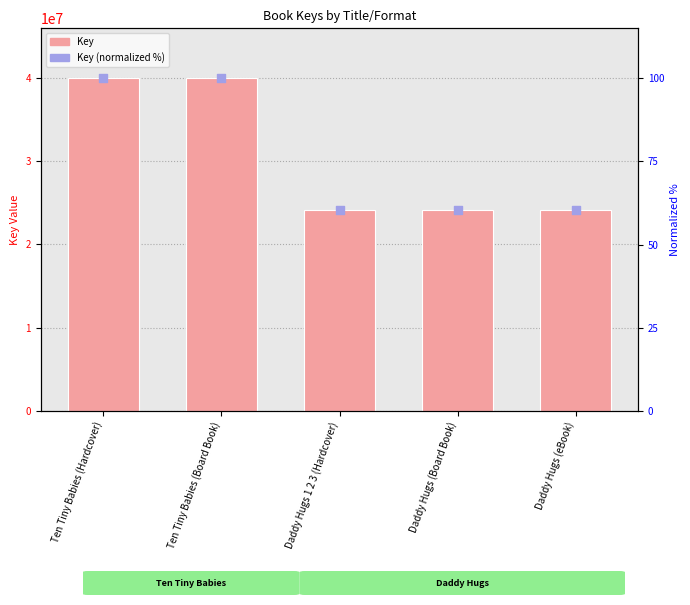

Which series reaches the minimum Y coordinate?

Key (normalized %)